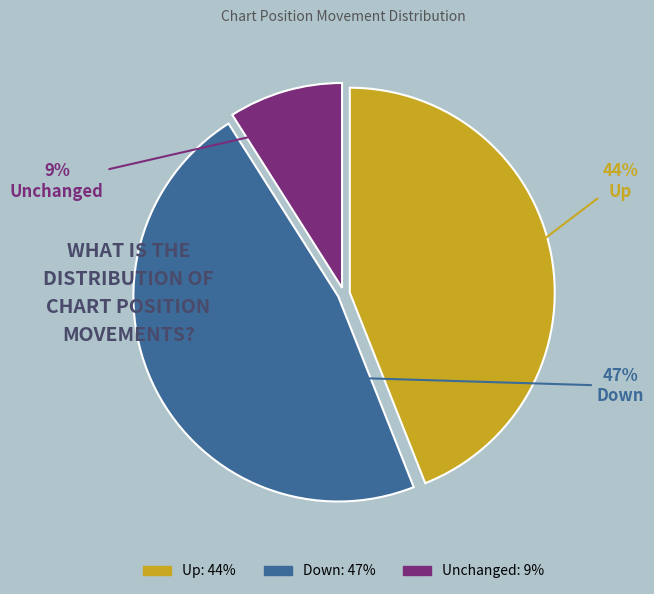

How many segments does this pie chart have?

3